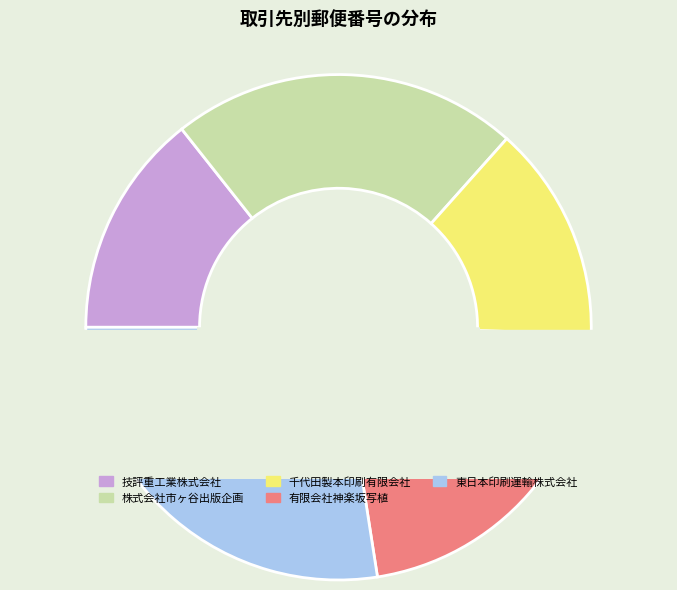

The 技評重工業株式会社 slice represents 1% of the pie. True or false?

False